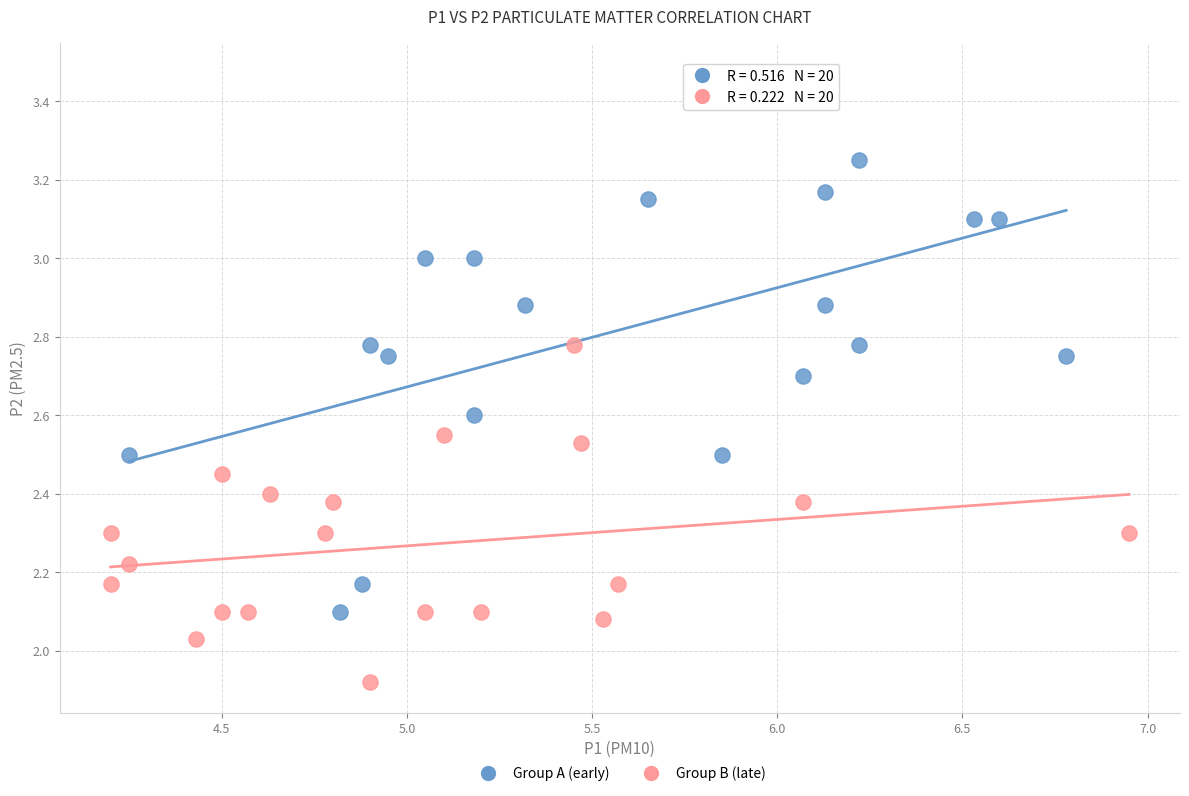

What are all the series names shown in the legend?

Group A (early), Group B (late)